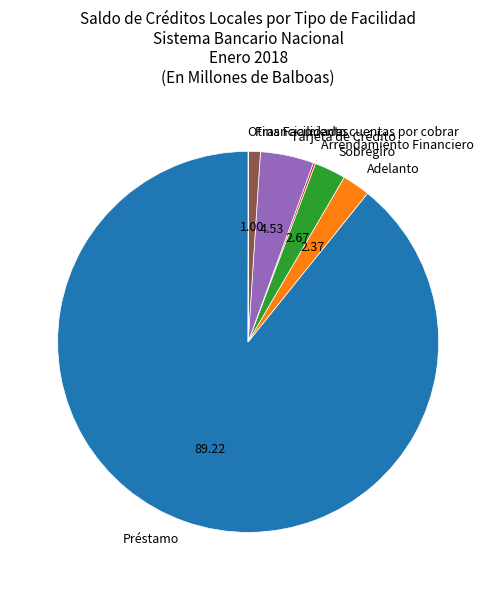

Which slice is the largest?

Préstamo